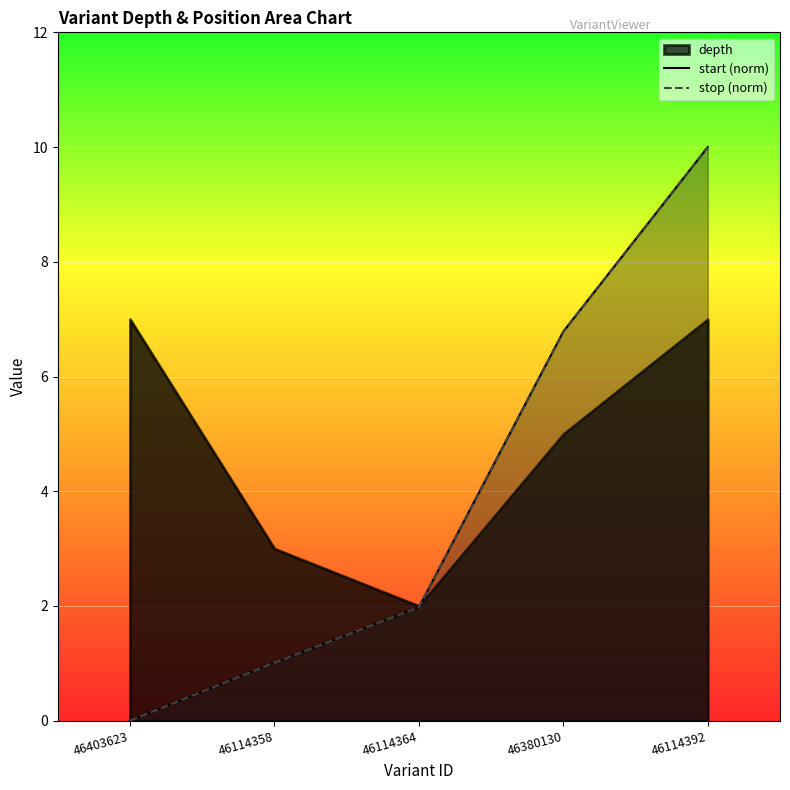

How many data points does each series have?

5